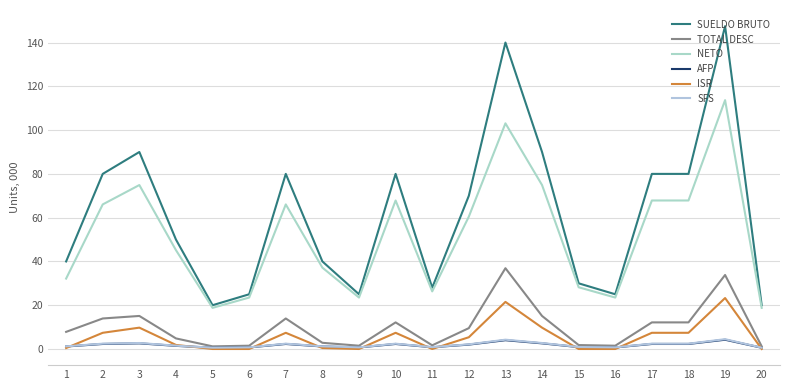

How many distinct data groups are displayed?

6